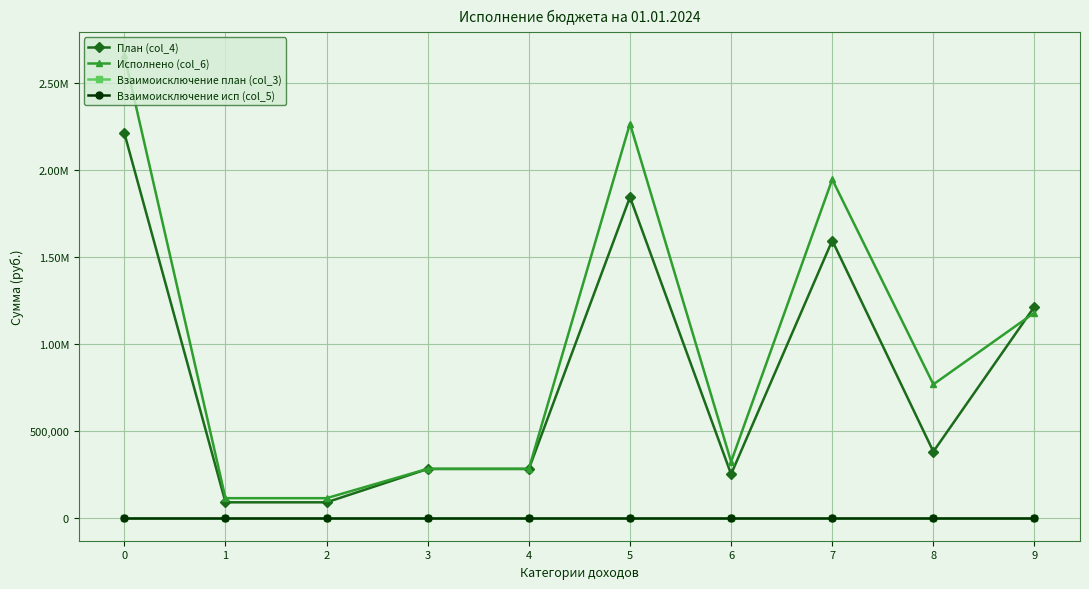

What is the sum of all План (col_4) values?

8234000.0